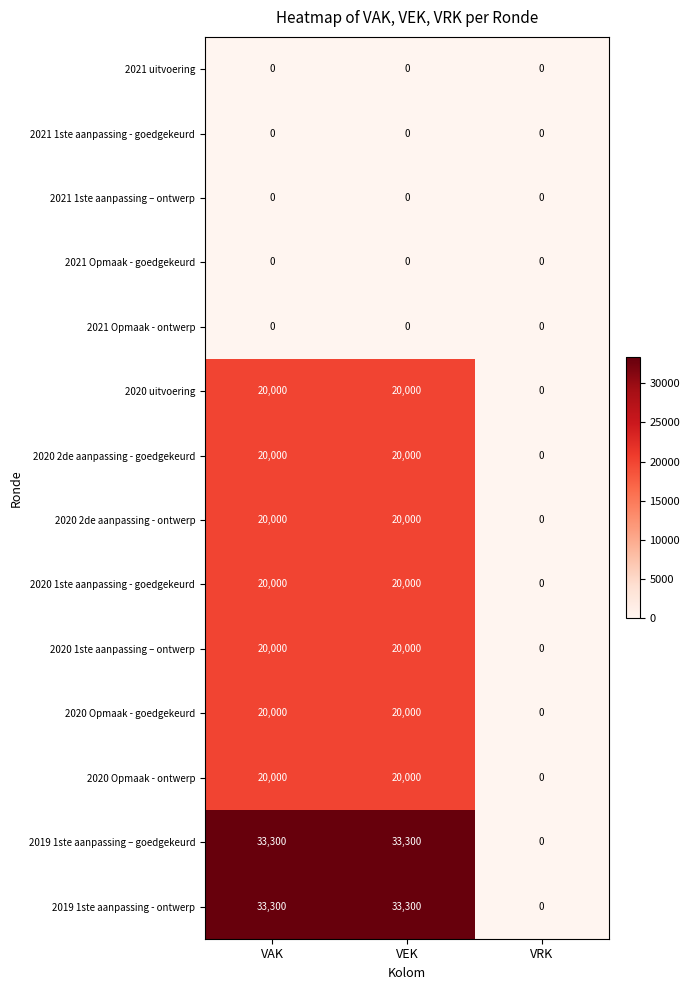

The 2020 2de aanpassing - goedgekeurd series shows 0 at VRK. True or false?

True